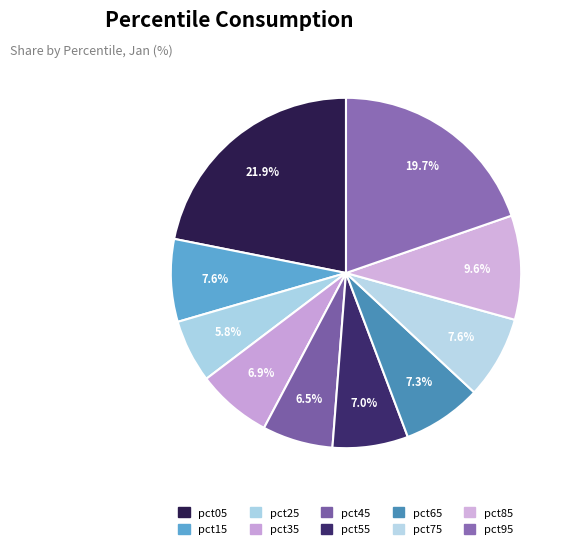

What is the smallest slice in the pie chart?

pct25